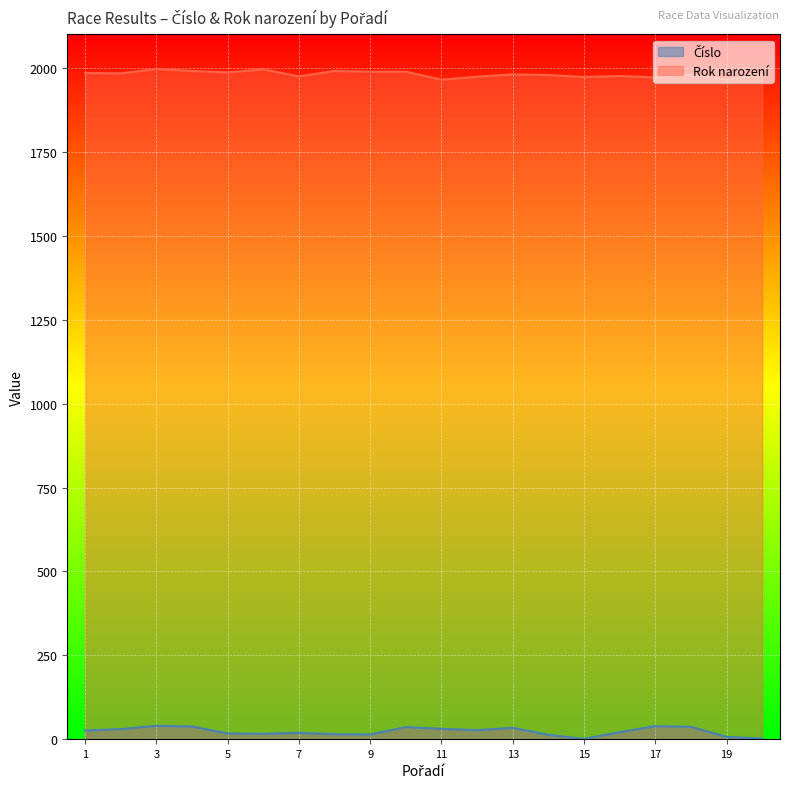

What is the approximate value of Číslo at 12?

27